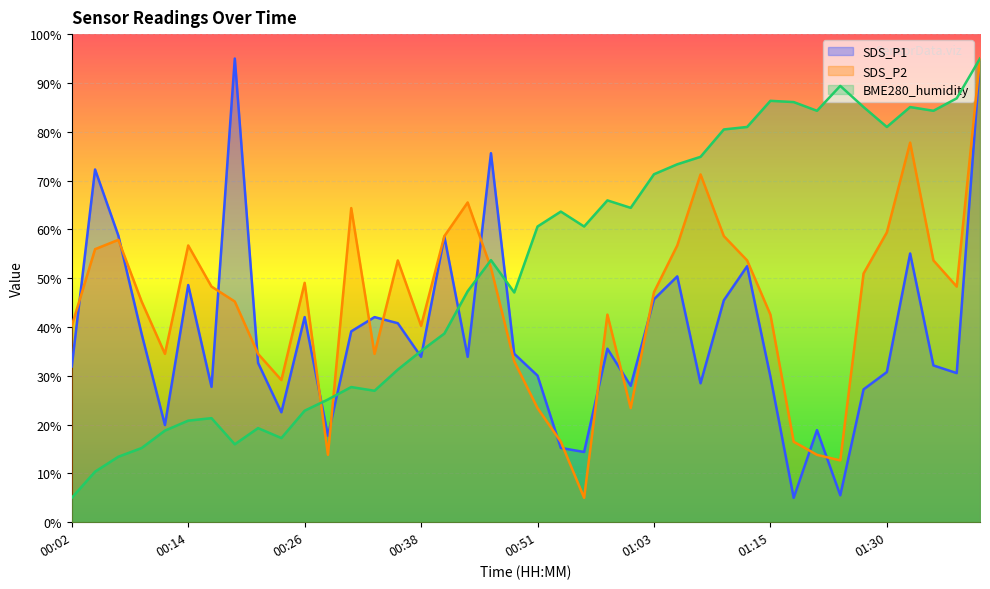

What is the minimum value shown in the chart?

5.0